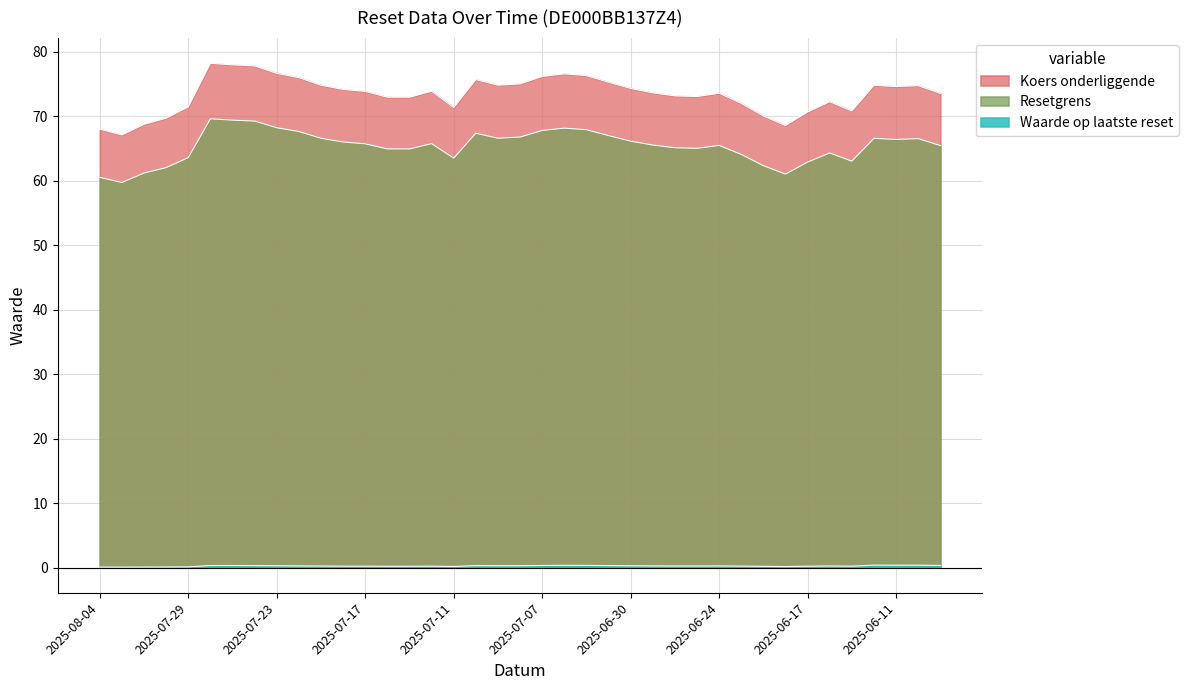

How many lines are shown in the chart?

3